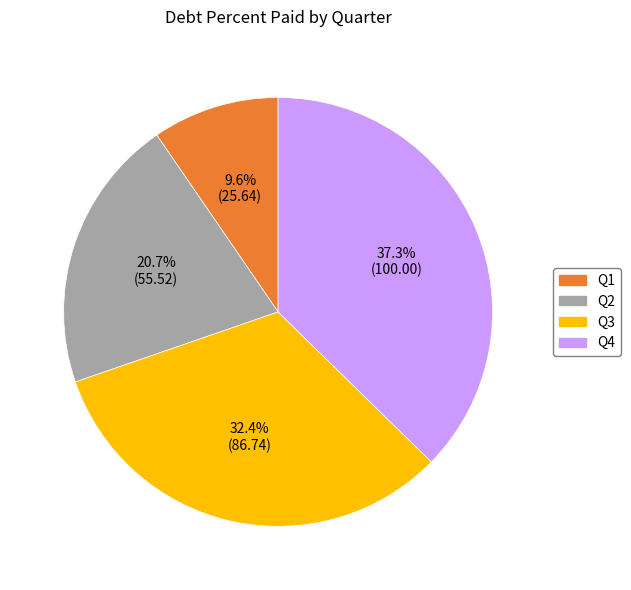

Is there a majority slice in this chart?

No